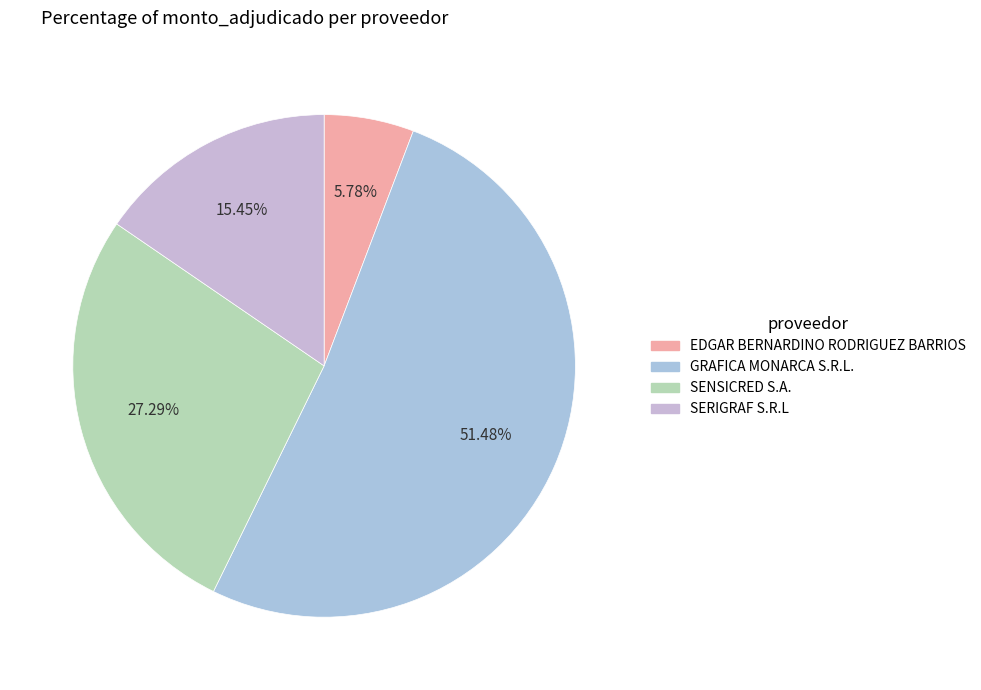

What percentage do GRAFICA MONARCA S.R.L. and SERIGRAF S.R.L together represent?

66.9%